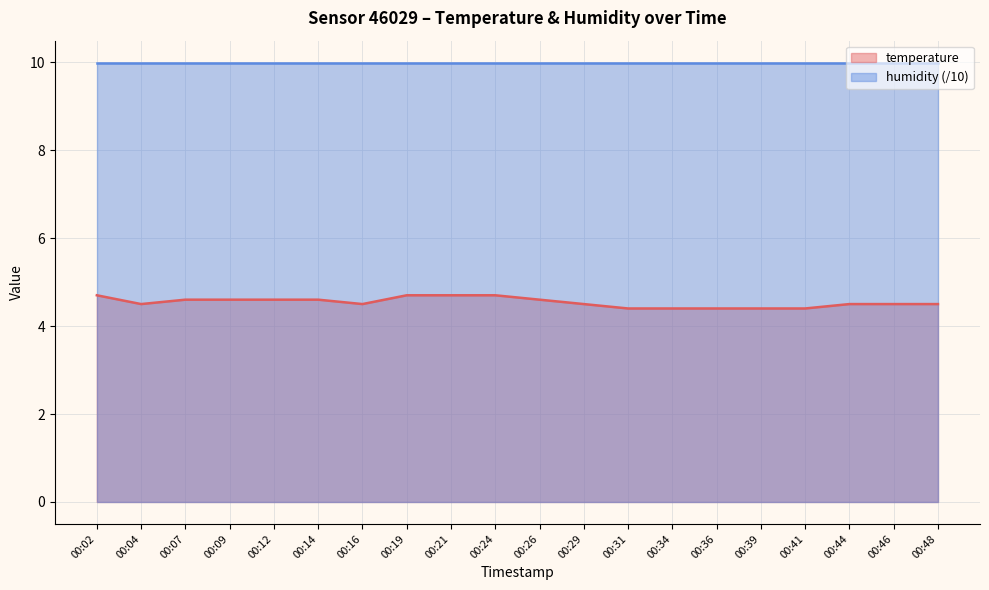

Reading right to left, extract all data points from this chart.

4.5	4.5	4.5	4.4	4.4	4.4	4.4	4.4	4.5	4.6	4.7	4.7	4.7	4.5	4.6	4.6	4.6	4.6	4.5	4.7